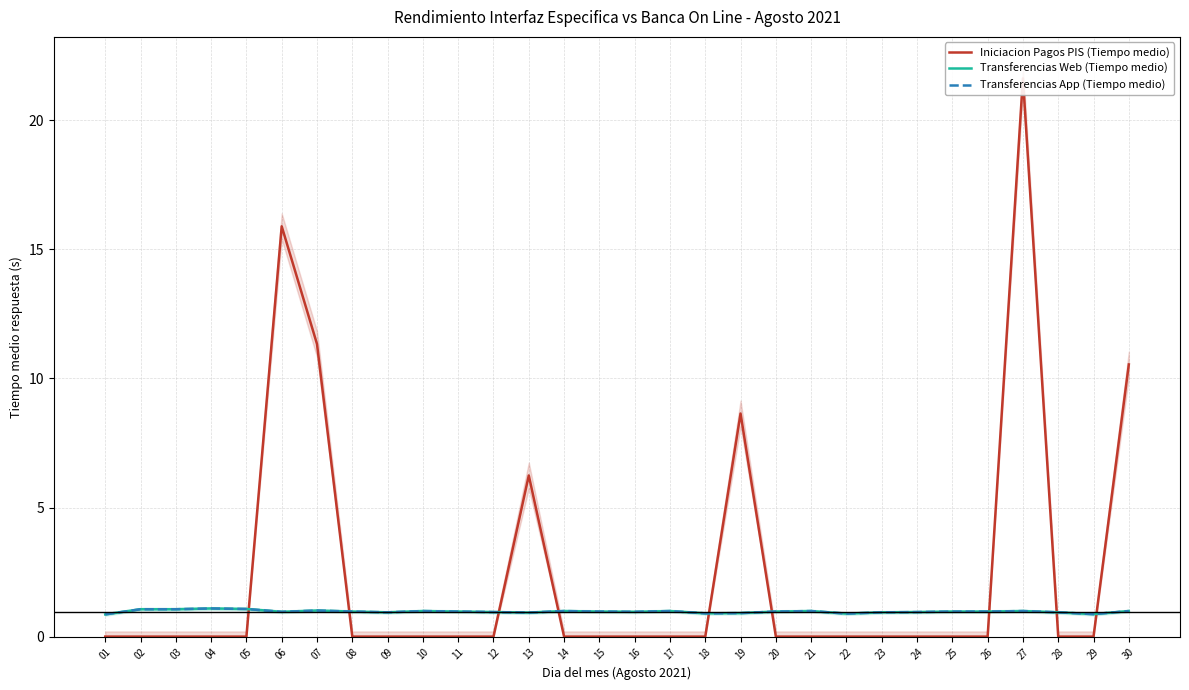

Is this an area chart (filled region under the line)?

No